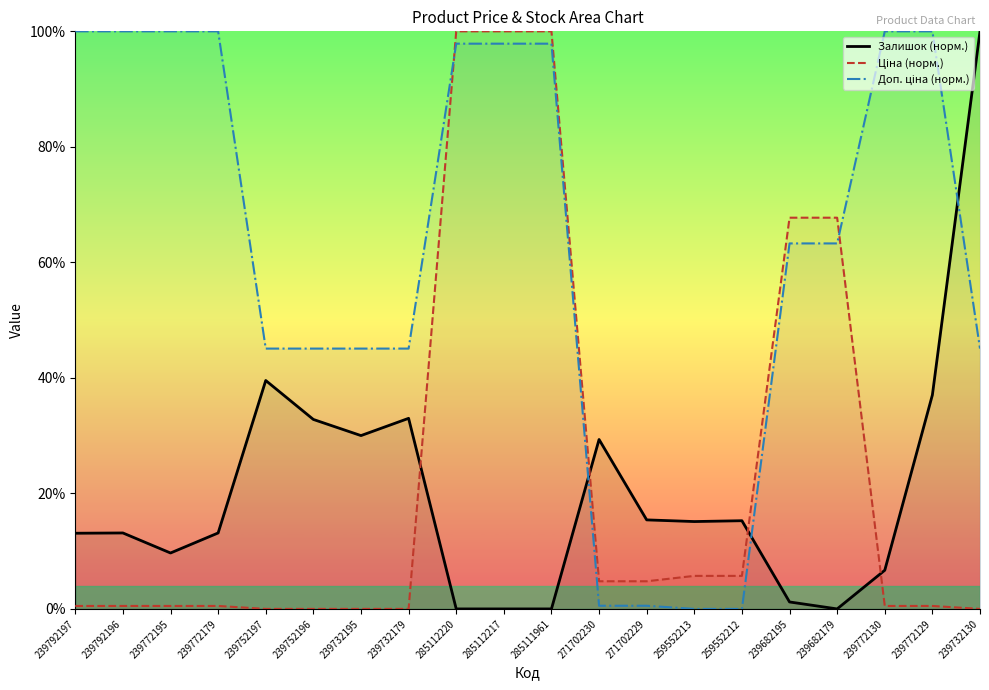

The value of Залишок (норм.) at 239732195 is 7.9. True or false?

False